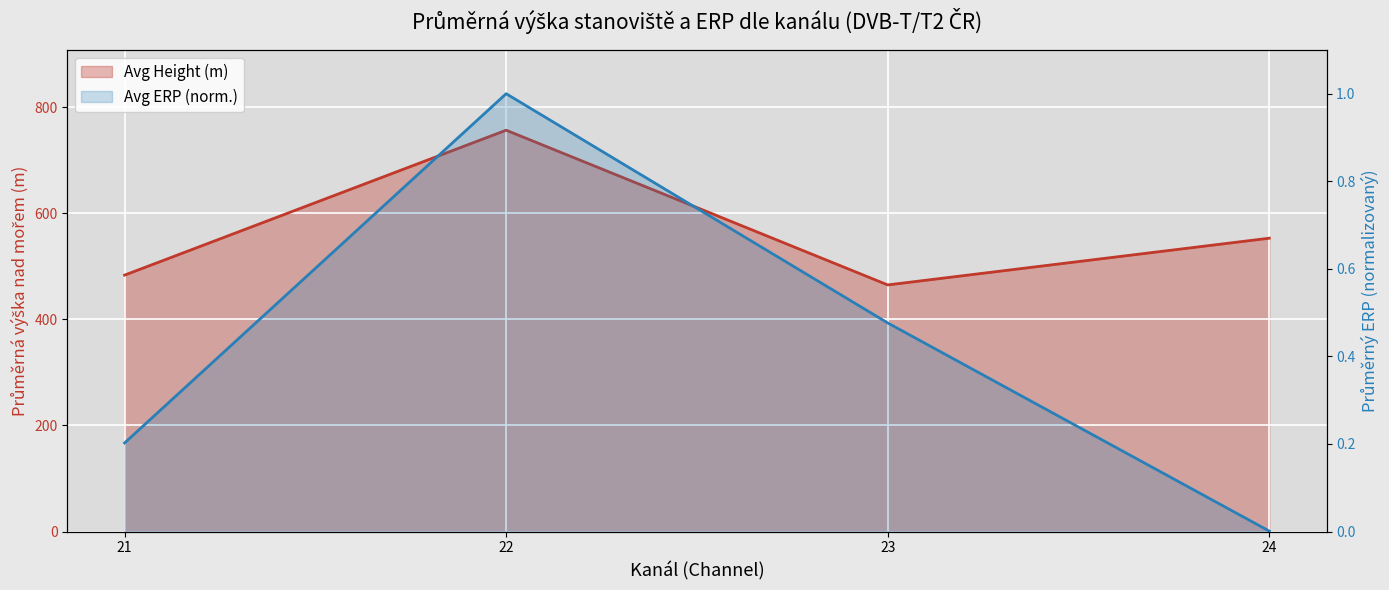

Count the number of data series in this chart.

2